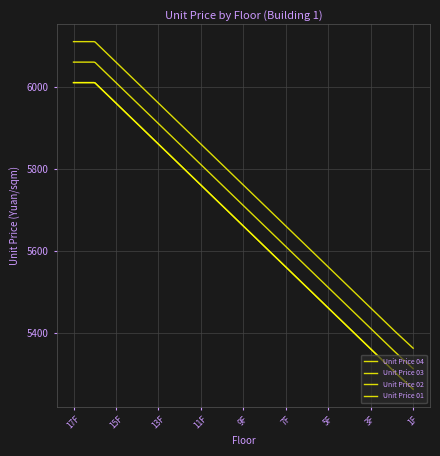

Does the chart have visible grid lines?

Yes